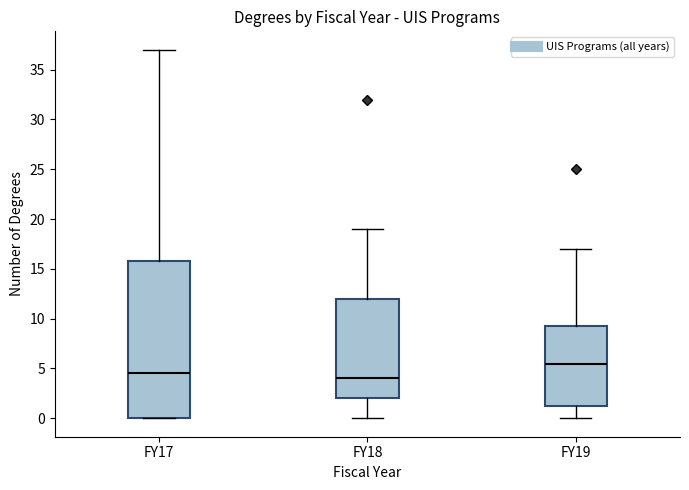

Where is the lower edge of the box for FY17 on the y-axis? The values are not printed on the chart, so give them approximately, as read against the axis.

0.0